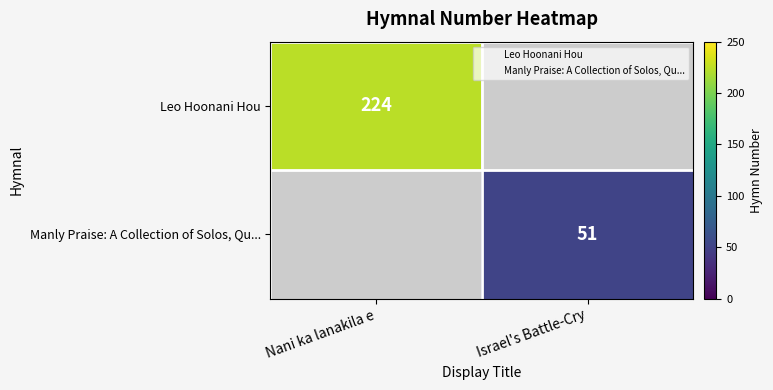

Between Israel's Battle-Cry and Nani ka lanakila e, which is larger?

Nani ka lanakila e